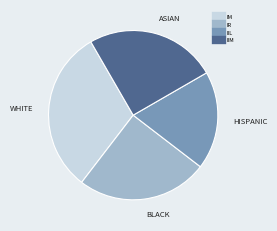

Is there a majority slice in this chart?

No